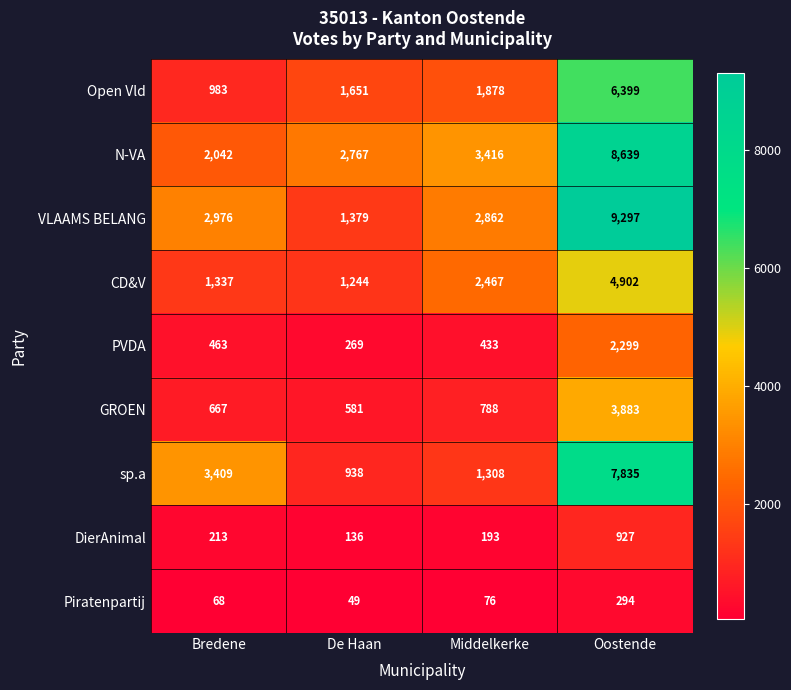

Which label corresponds to the largest value in the chart?

Oostende